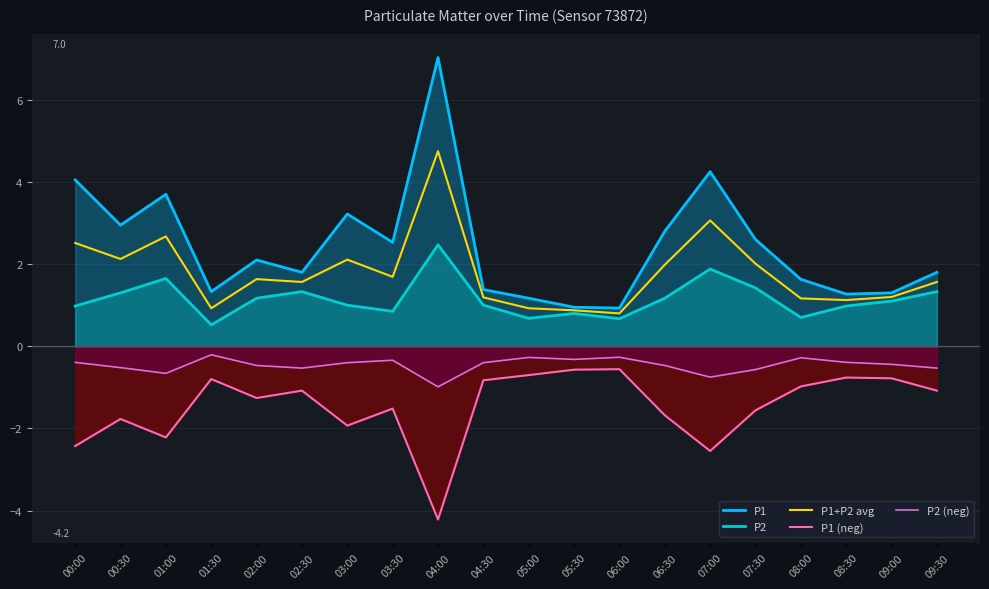

What is the average value of the P2 (neg) series?

-0.5